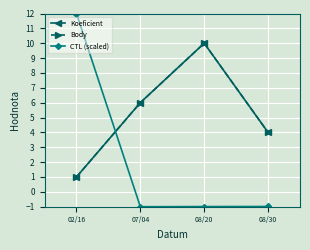

Does the chart have visible grid lines?

Yes